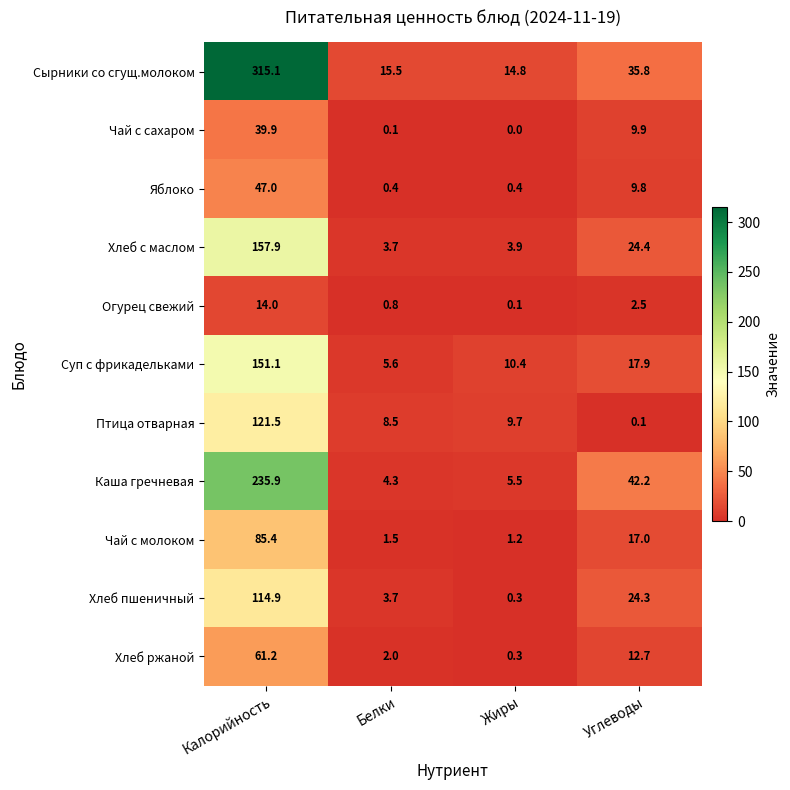

At which label does Суп с фрикадельками first exceed 17?

Калорийность